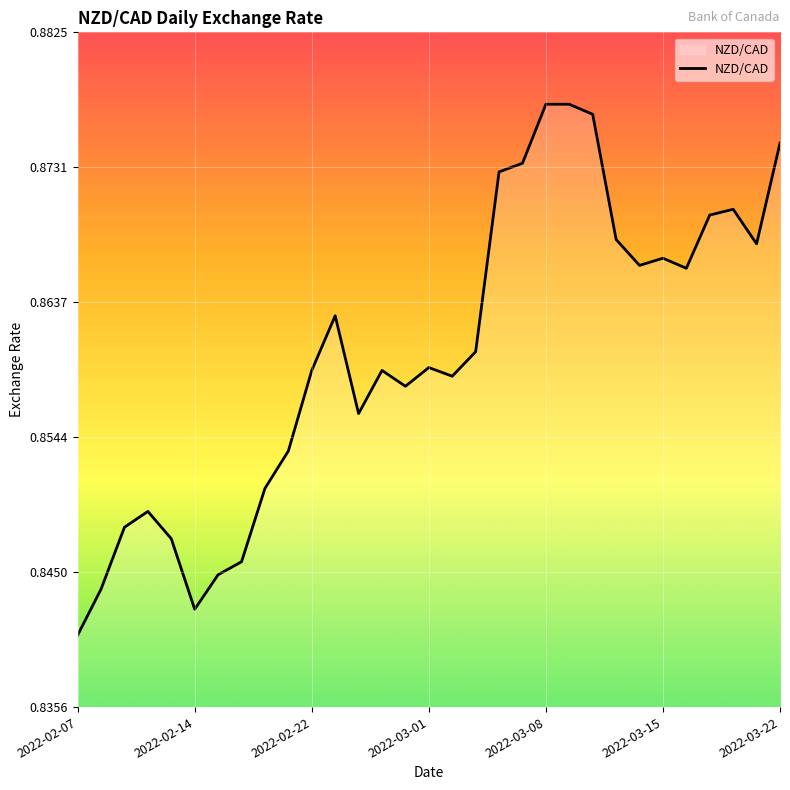

Is this an area chart (filled region under the line)?

Yes